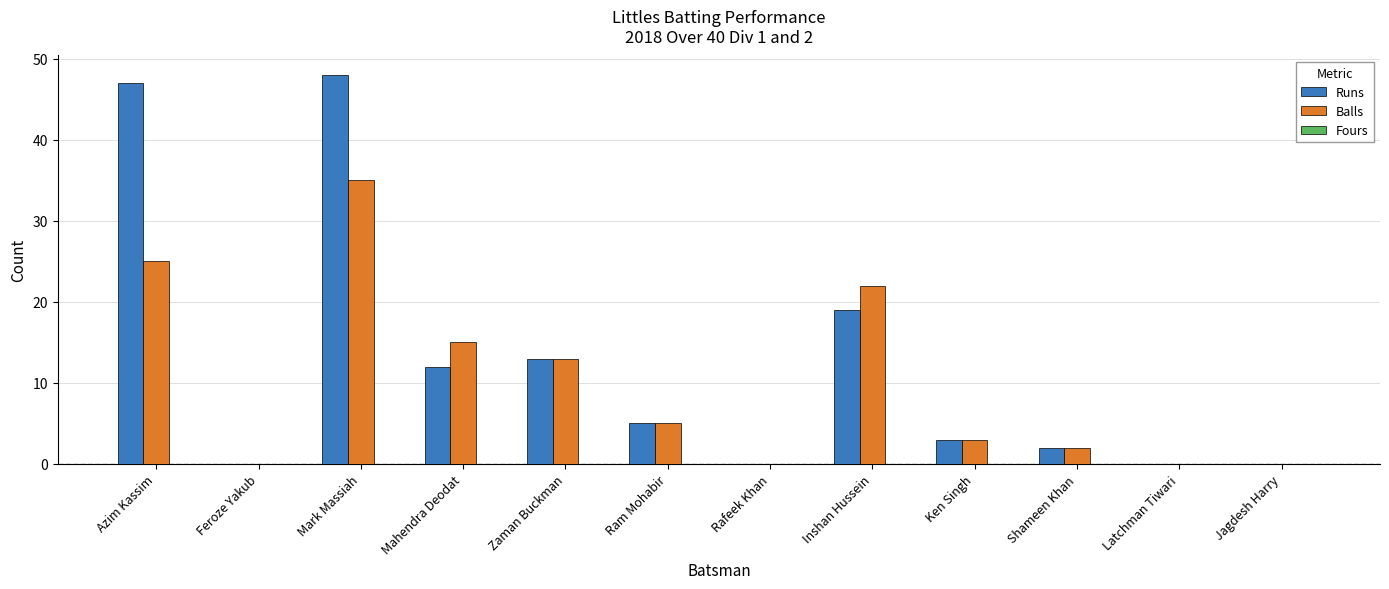

What is the sum of all Runs values?

149